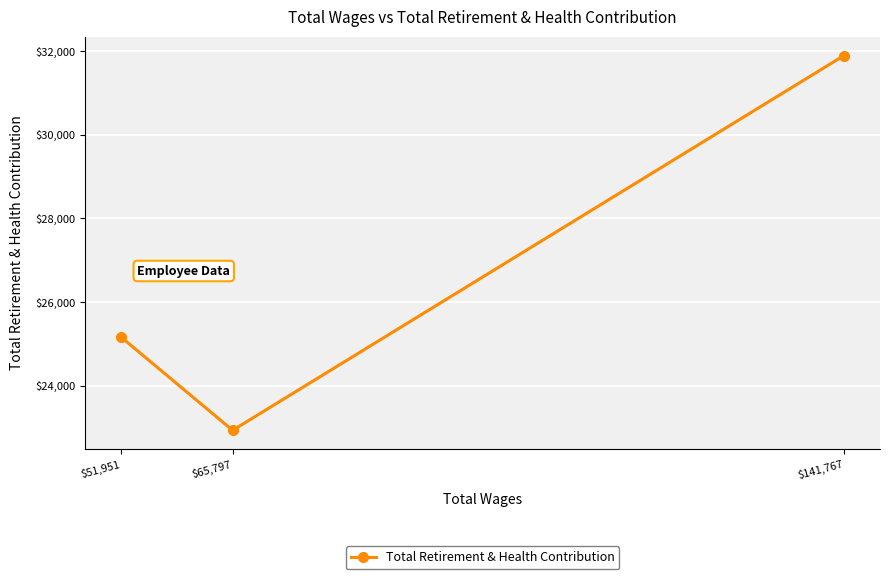

How many lines are shown in the chart?

1